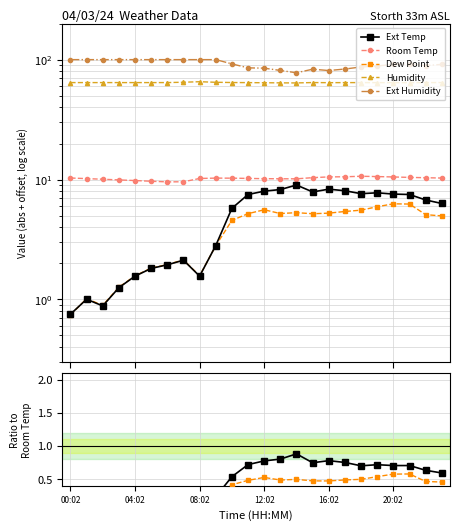

The value of Room Temp at 12:02 is 10.2. True or false?

True